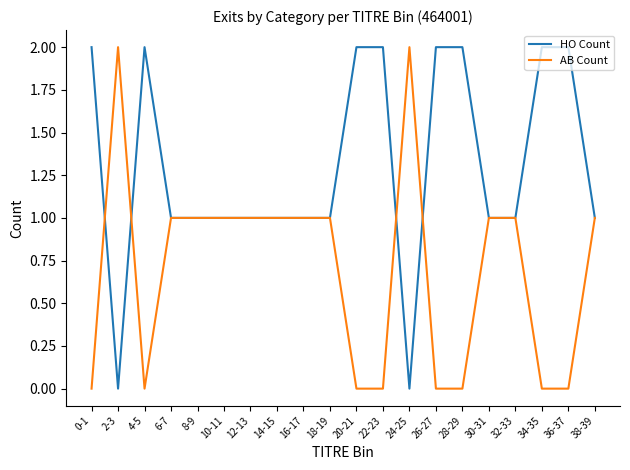

How many AB Count values are between 0 and 1?

18